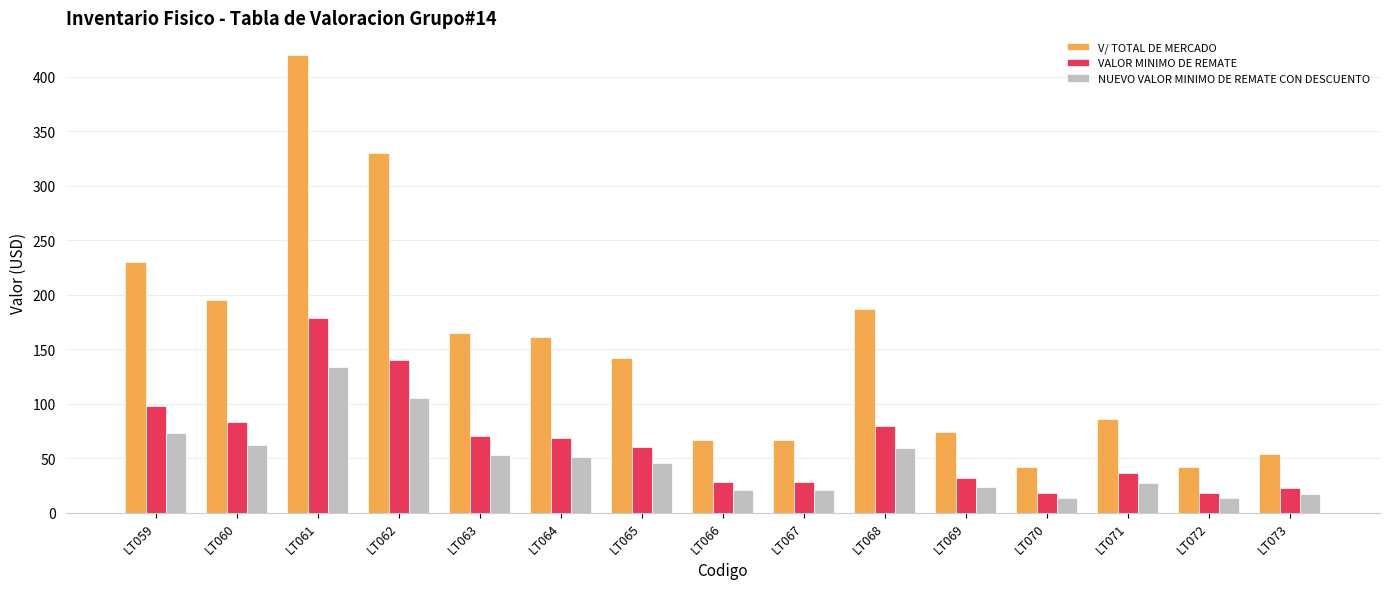

The value of V/ TOTAL DE MERCADO at LT069 is 119.7. True or false?

False